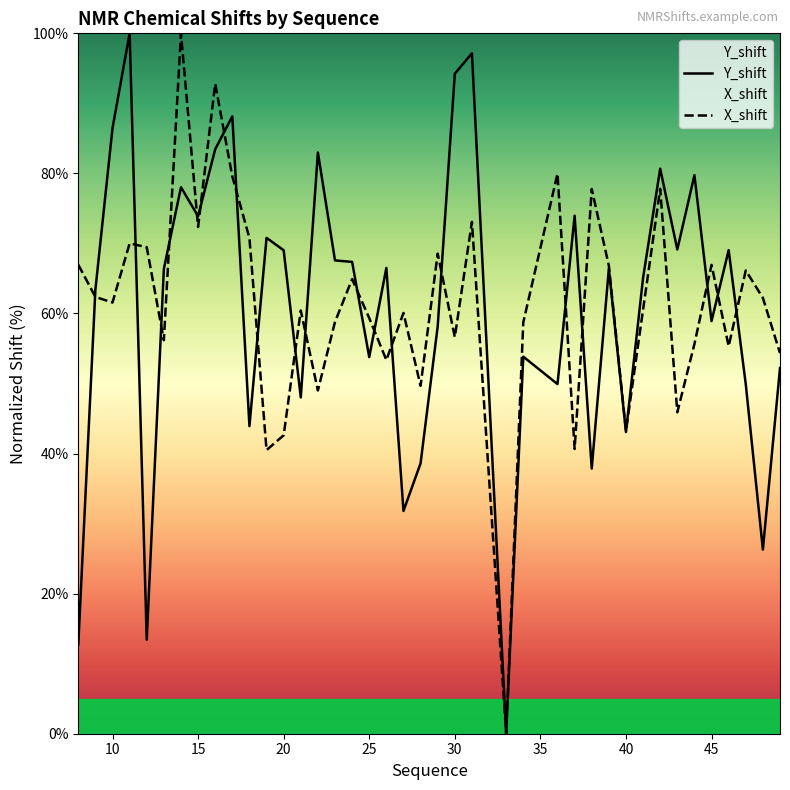

The value of X_shift at 20 is 42.6. True or false?

True